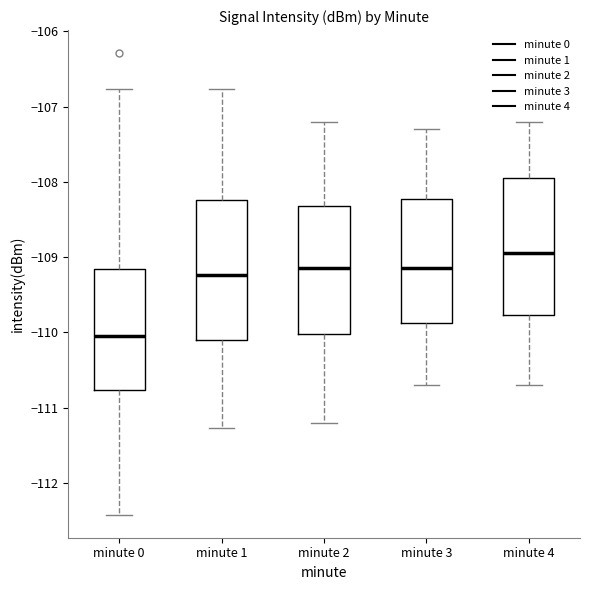

Where is the upper edge of the box for minute 1 on the y-axis? The values are not printed on the chart, so give them approximately, as read against the axis.

-108.2